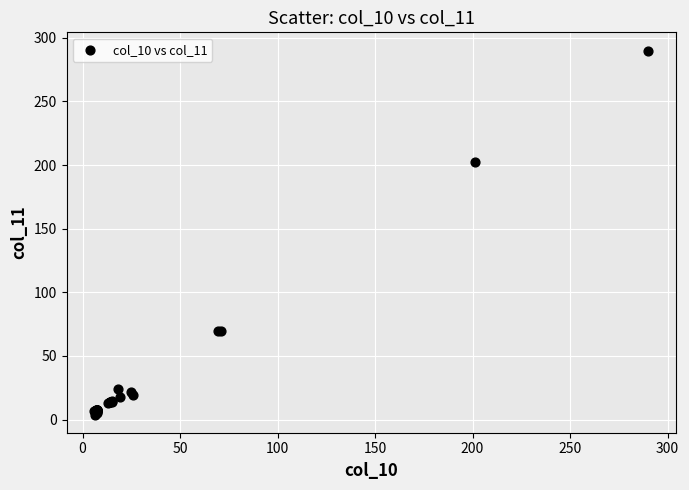

What Y value in the scatter plot is closest to 147?

202.5